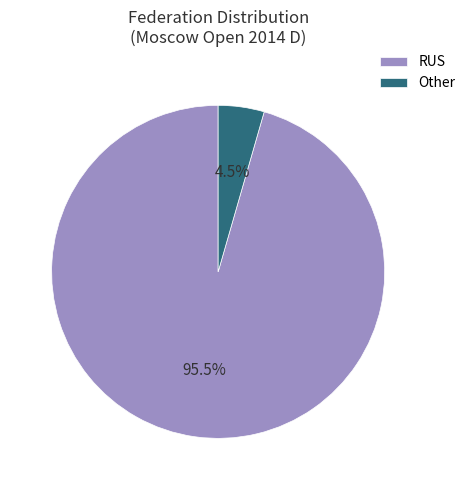

Combined, do RUS and Other account for over 50%?

Yes